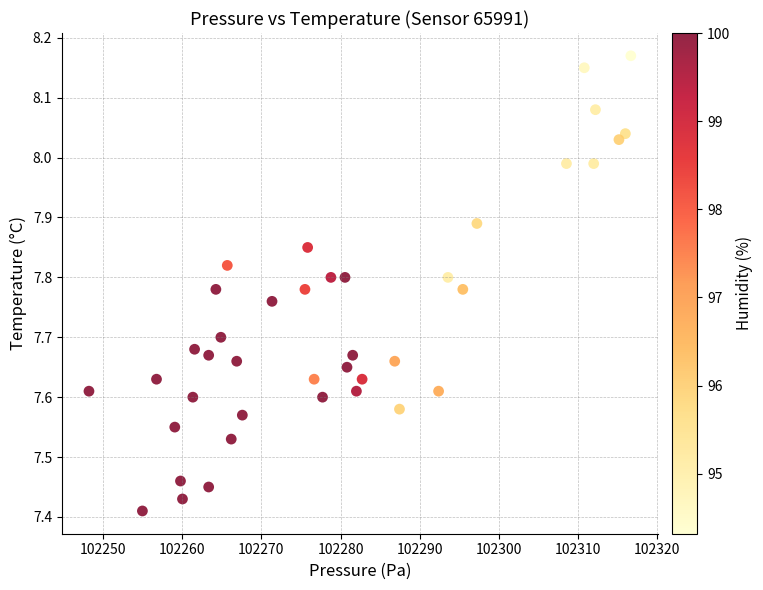

What is the range of Y values (max minus min)?

0.8